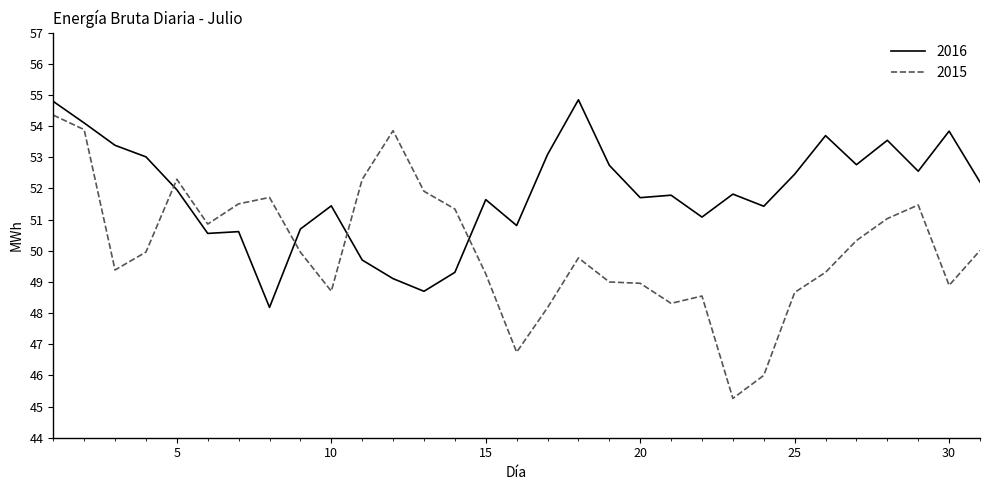

How many times do 2016 and 2015 cross each other?

4